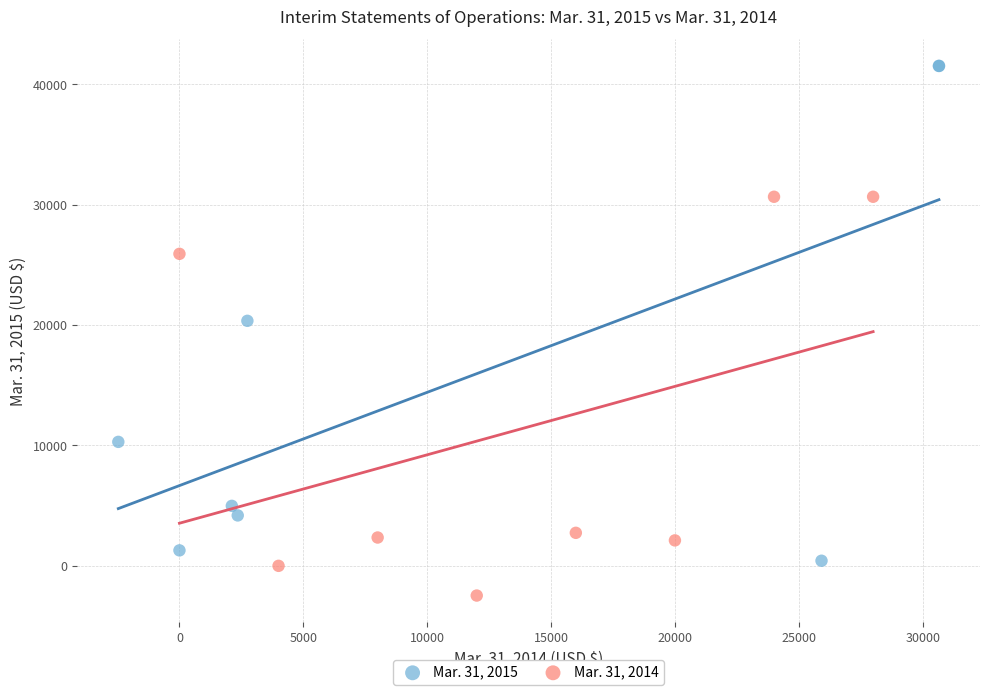

Which series reaches the maximum Y coordinate?

Mar. 31, 2015